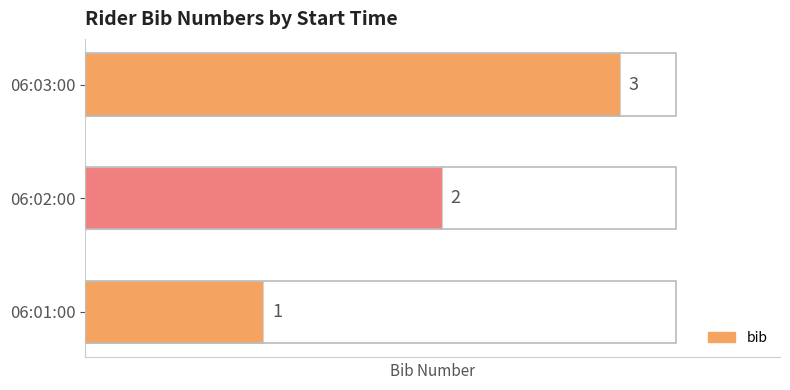

List the labels in order of value, smallest first.

06:01:00, 06:02:00, 06:03:00